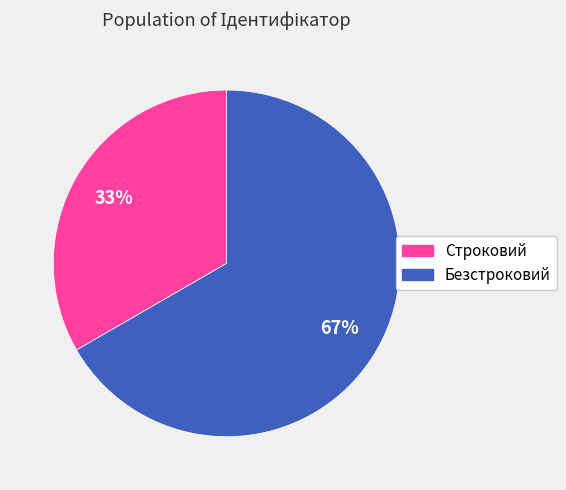

Count the number of slices in the pie.

2